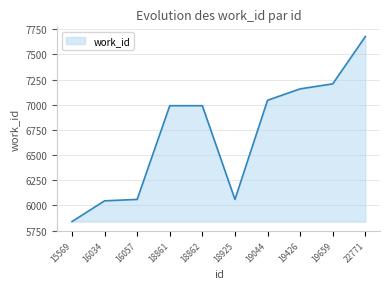

Between 22771 and 18925, which is larger?

22771